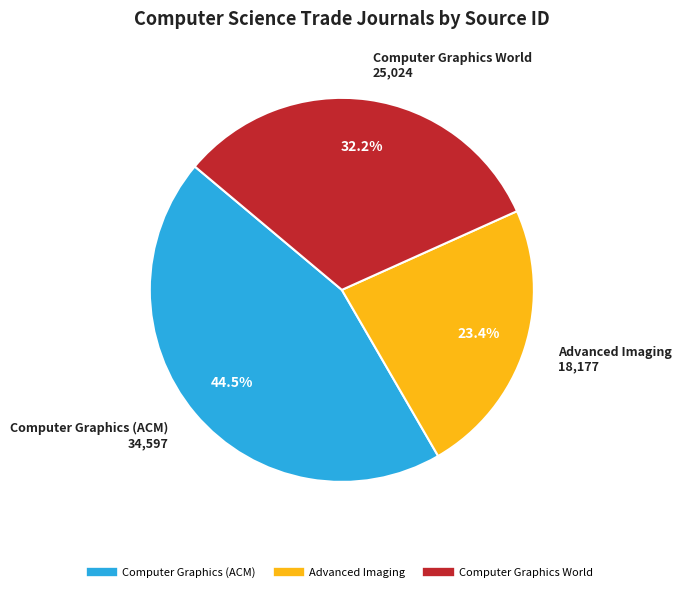

What portion of the pie excludes Advanced Imaging?

76.6%